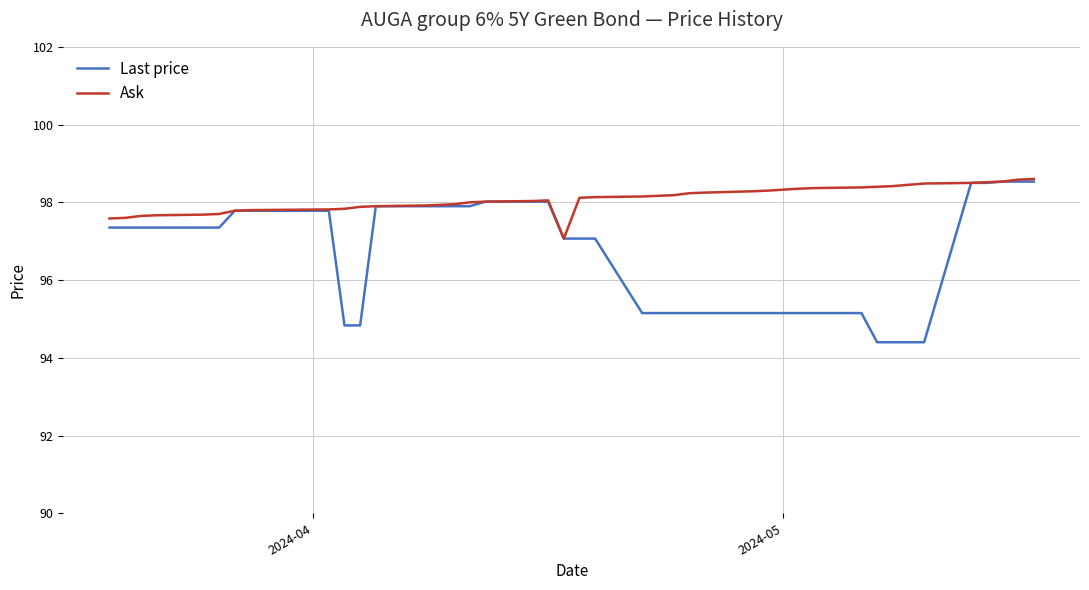

Which series has the widest spread of values?

Last price